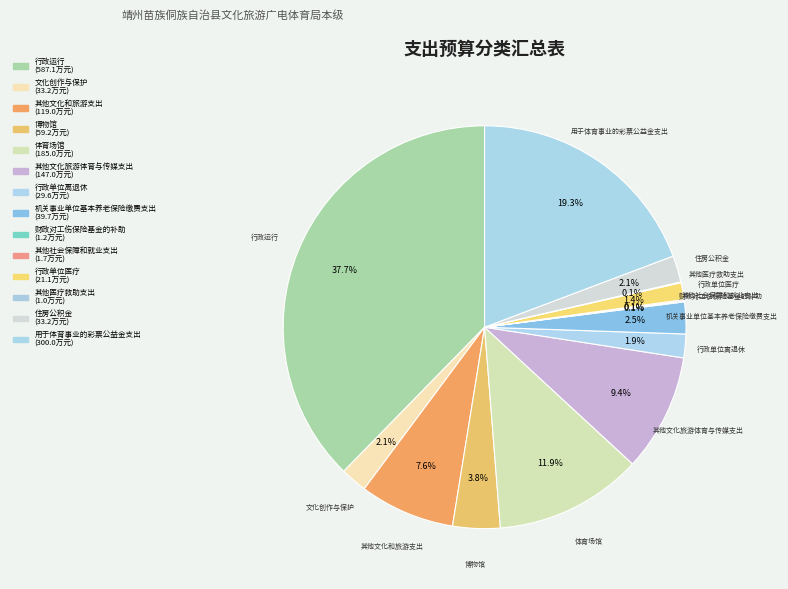

Is it true that 其他文化旅游体育与传媒支出 is 9% of the pie?

True